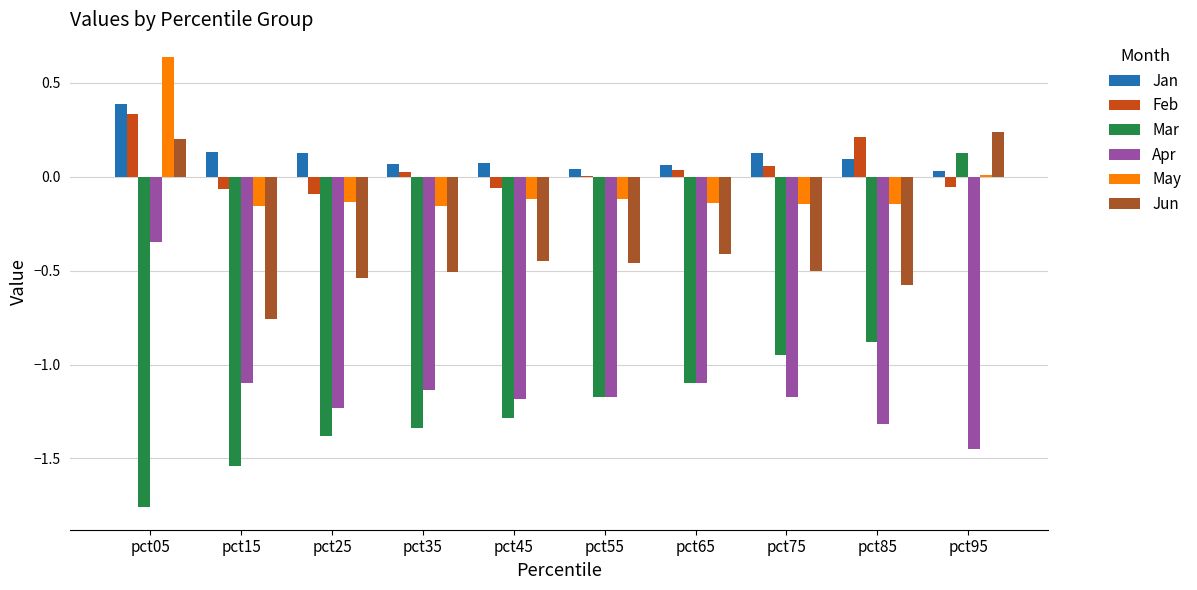

At which category is the sum across all series the highest?

pct05